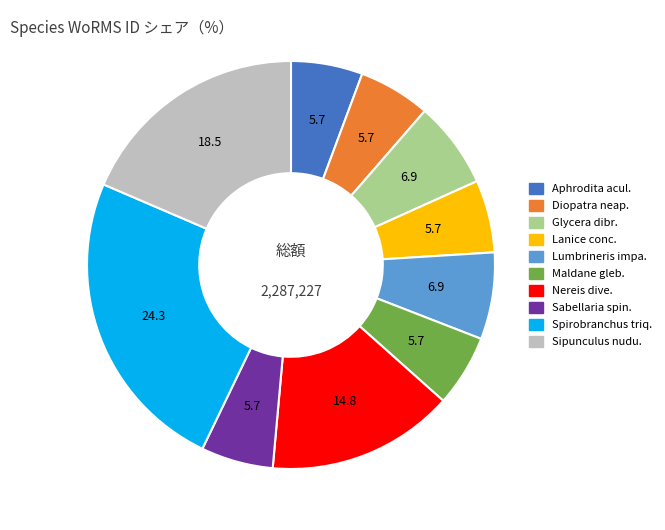

Is there any slice that represents more than half of the pie?

No